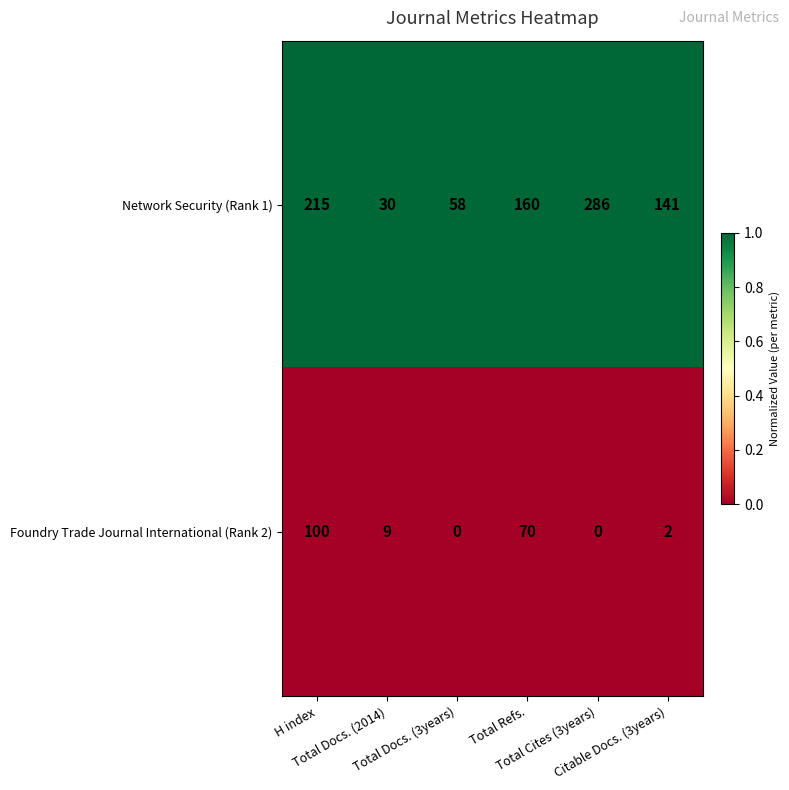

Which series has the largest total across all categories?

Network Security (Rank 1)